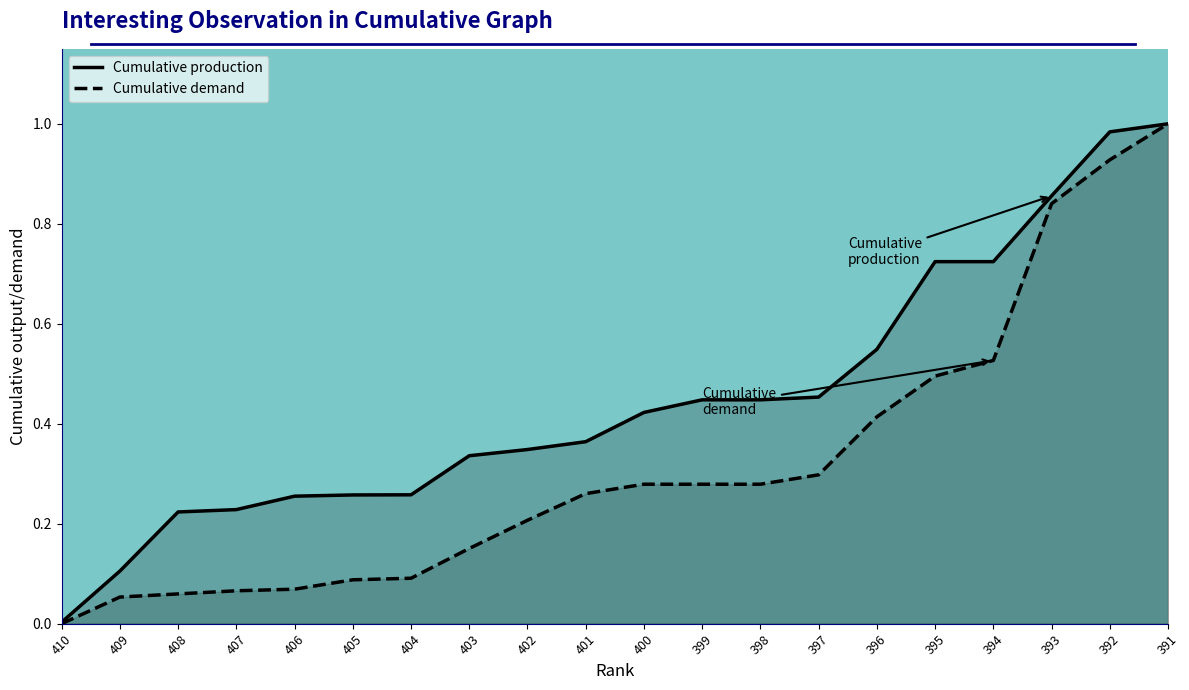

What is the sum of the Cumulative demand values at 393 and 398?

1.1